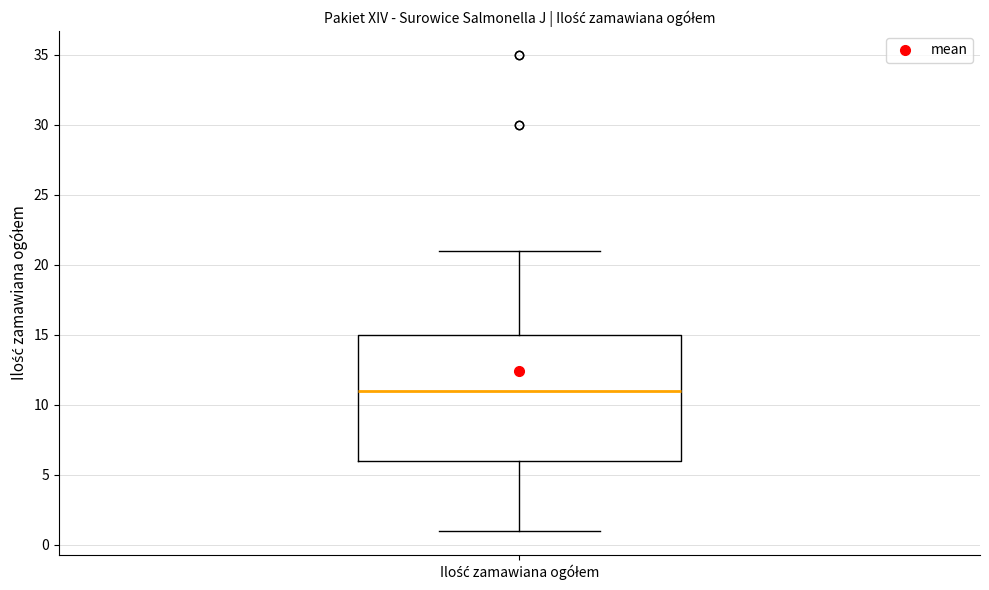

Transcribe this box plot: give where the median line is, the range the box spans, and where the two whiskers end, as read against the y-axis. The values are not printed on the chart, so give them approximately, as read against the axis.

median 11, box 6 to 15, whiskers 1 to 21